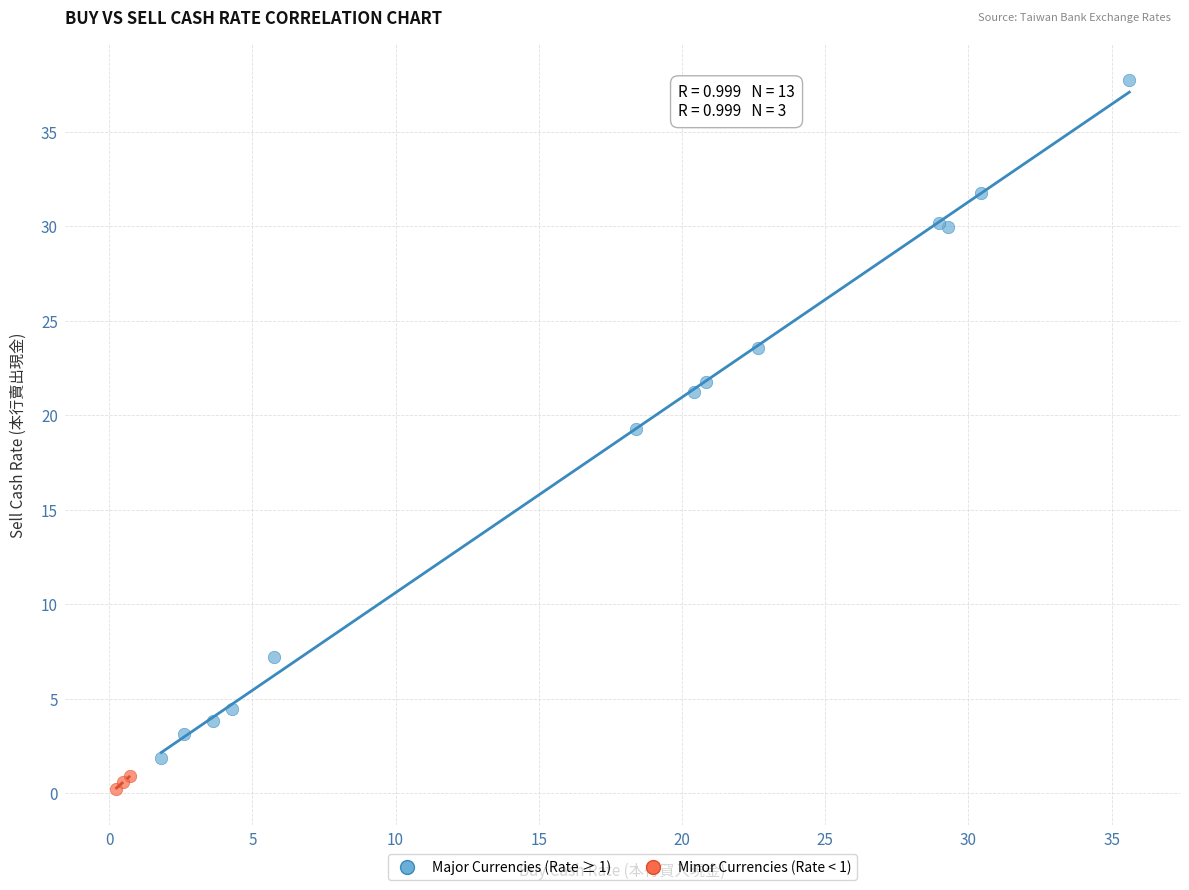

Which series contains the lowest Y value?

Minor Currencies (Rate < 1)